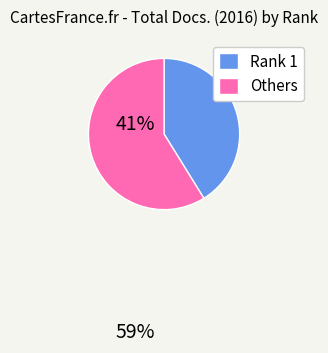

Which slice is the largest?

Others